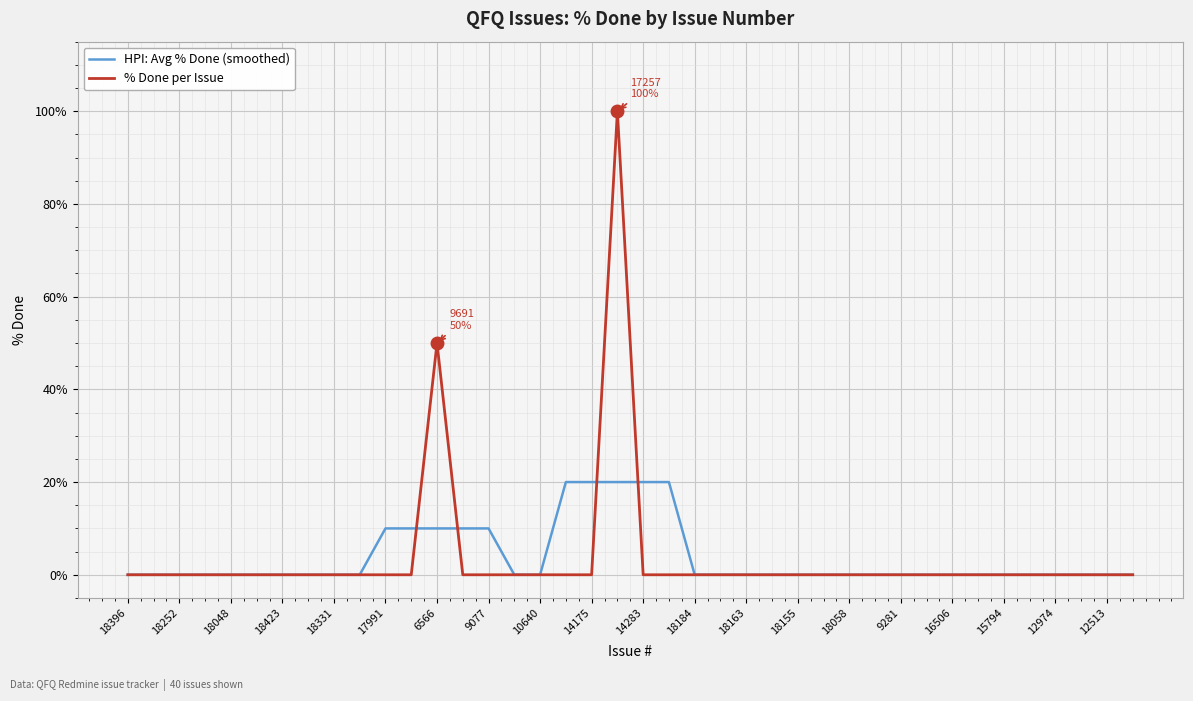

What is the maximum value for % Done per Issue?

100